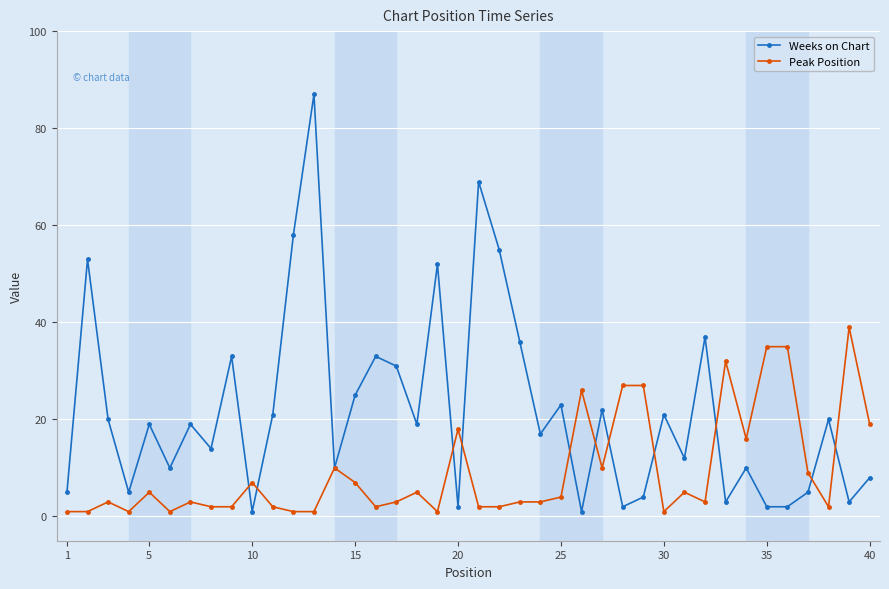

How many series are shown in this chart?

2